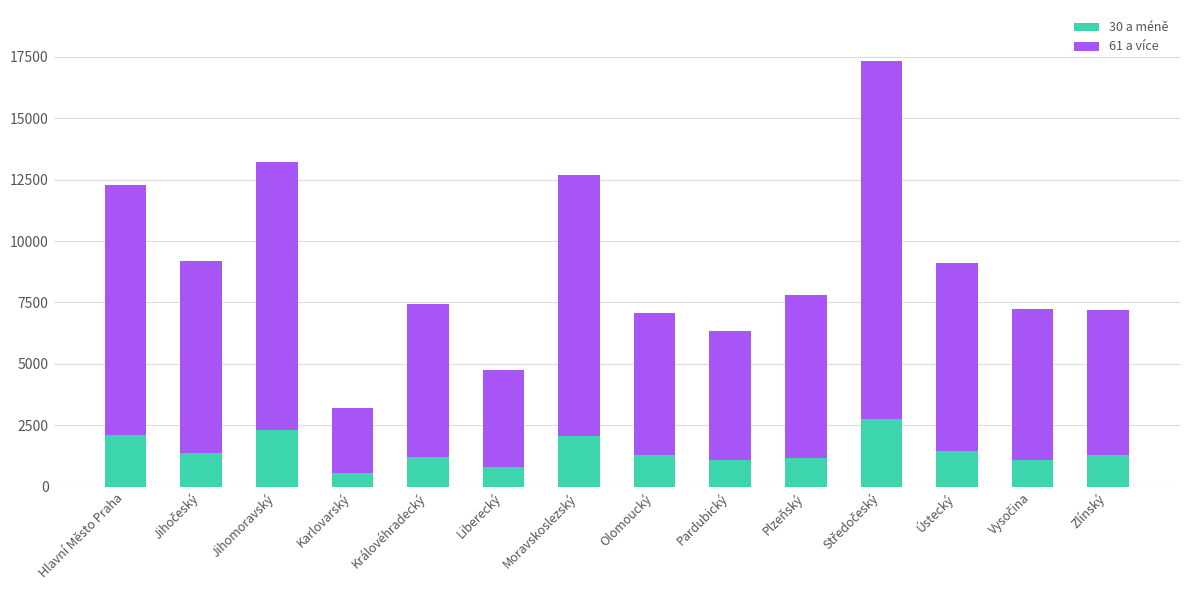

What is the total value across all series at Plzeňský?

7805